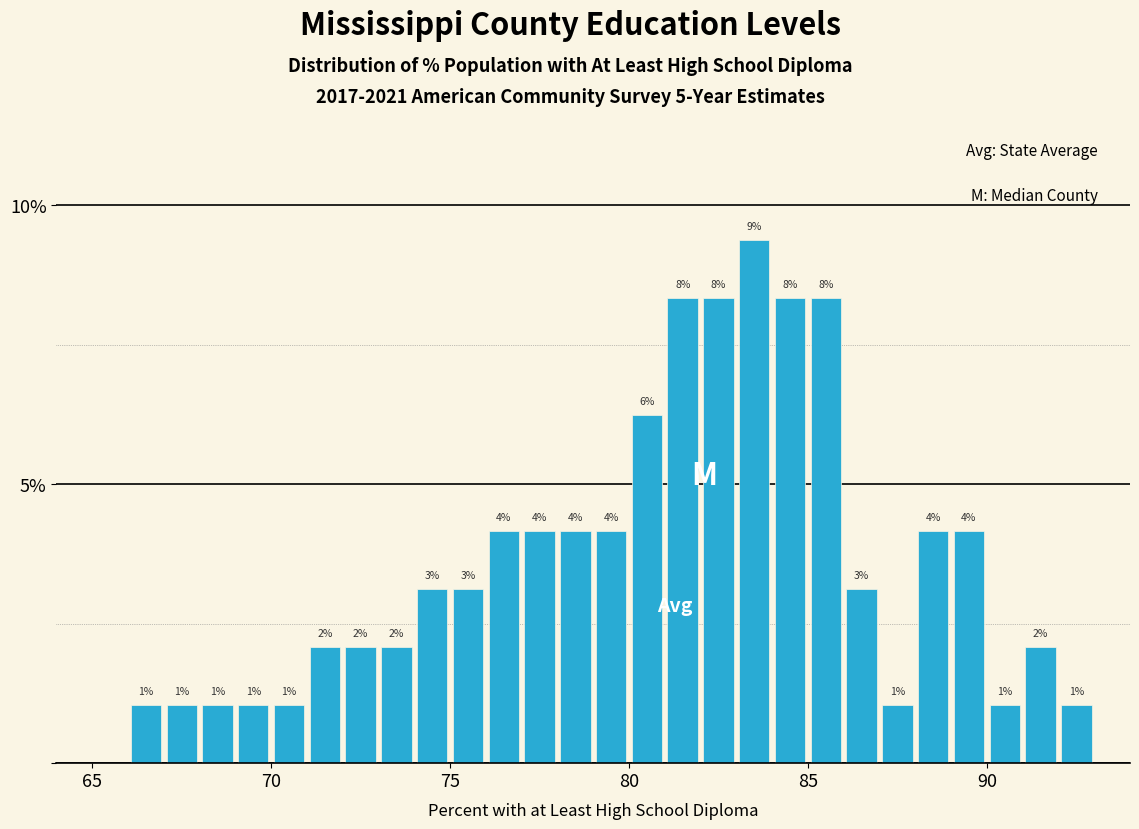

Around what value on the x-axis is the tallest bar? Give the approximate position of its centre, as read against the axis.

83.5